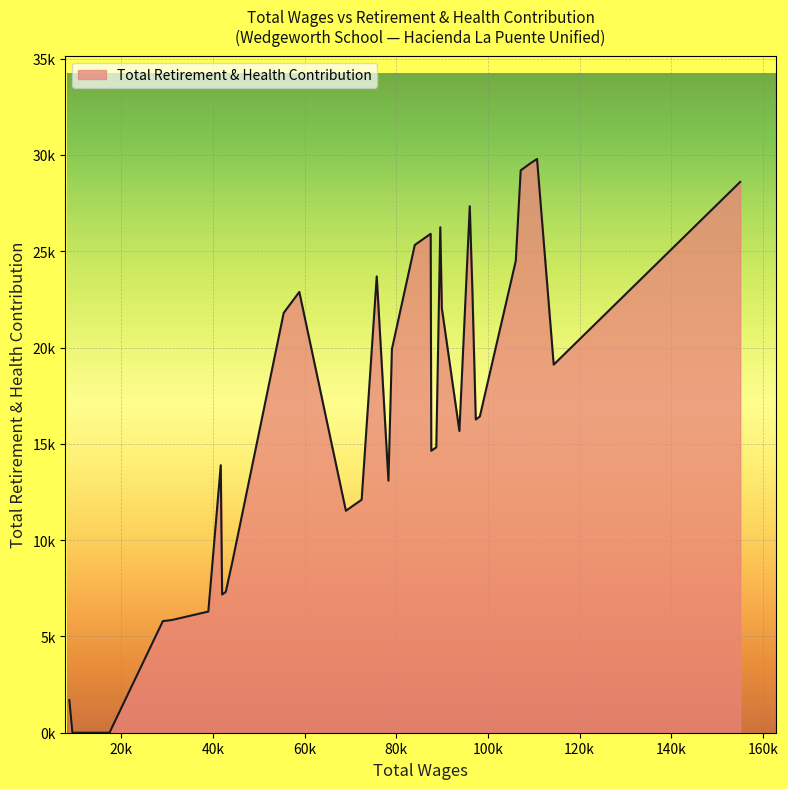

What is the difference between the second highest and second lowest values?

29569